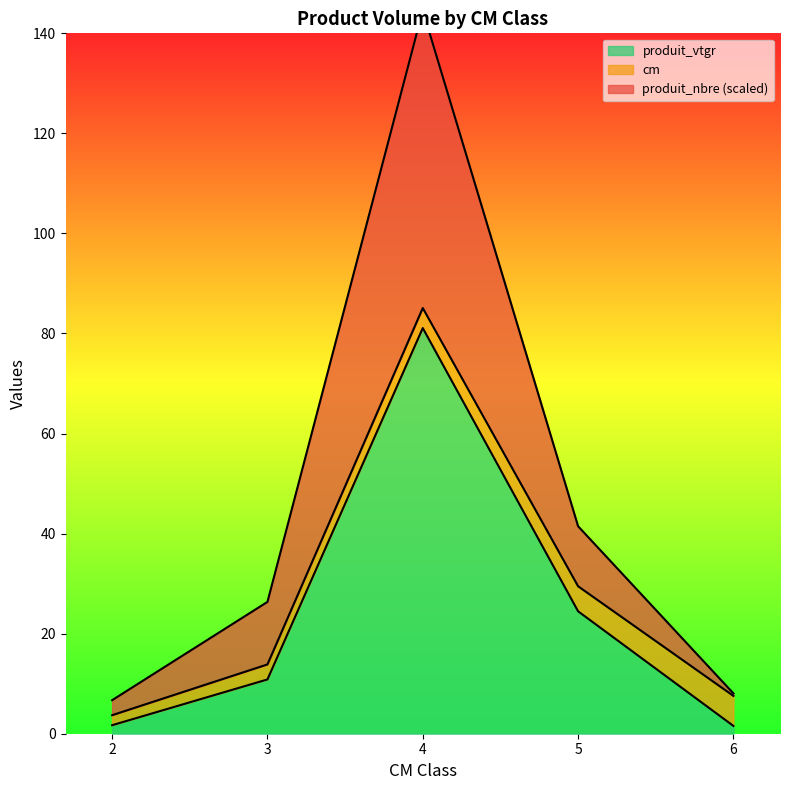

At which label does produit_nbre first exceed 26?

3